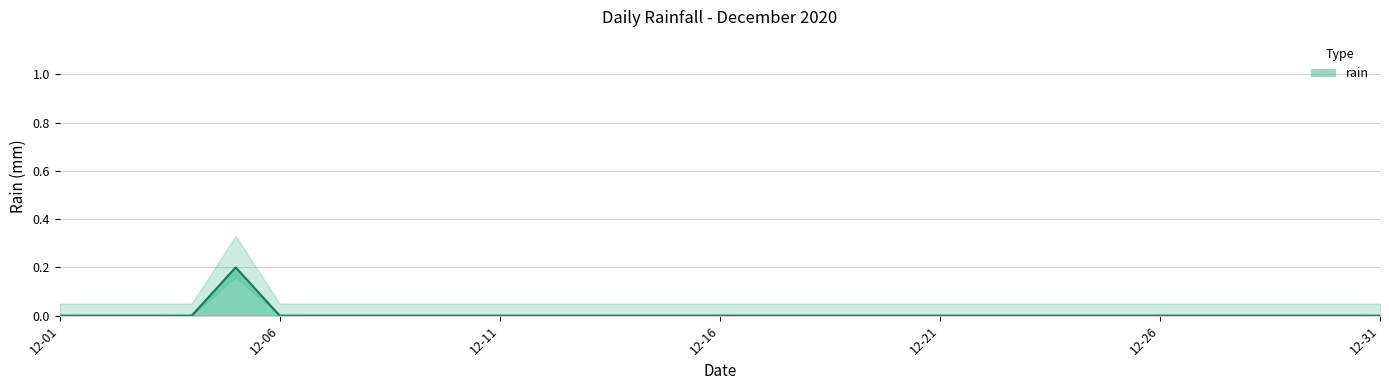

What is the greatest value displayed?

0.2